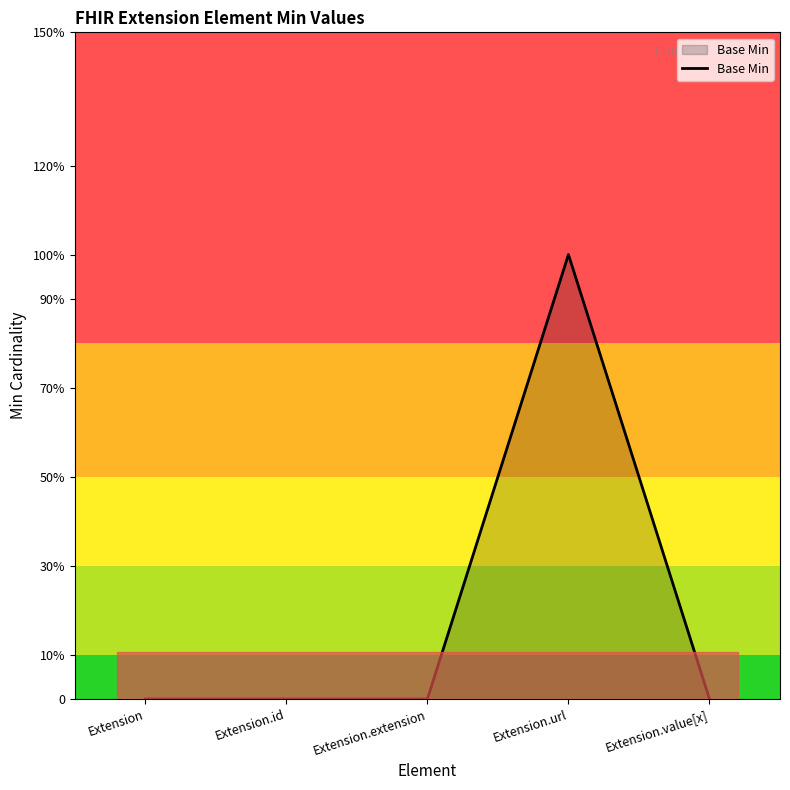

Does the chart have visible grid lines?

No